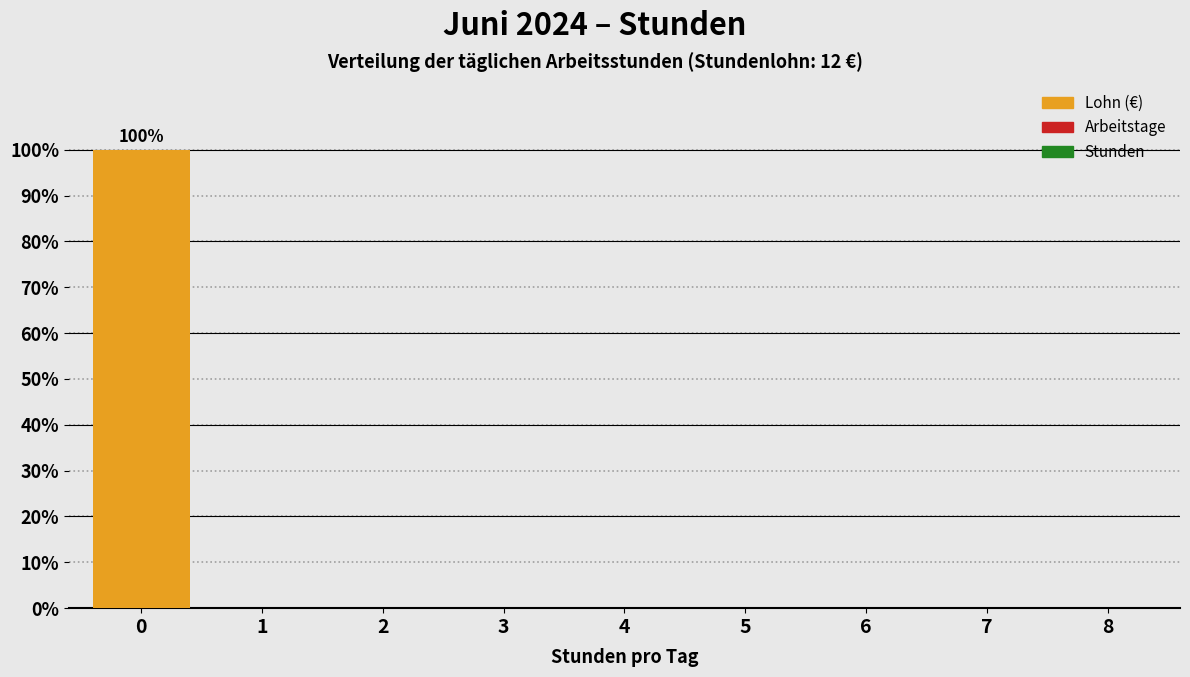

Reading left to right, list all the values displayed in this chart.

0=100	1=0	2=0	3=0	4=0	5=0	6=0	7=0	8=0